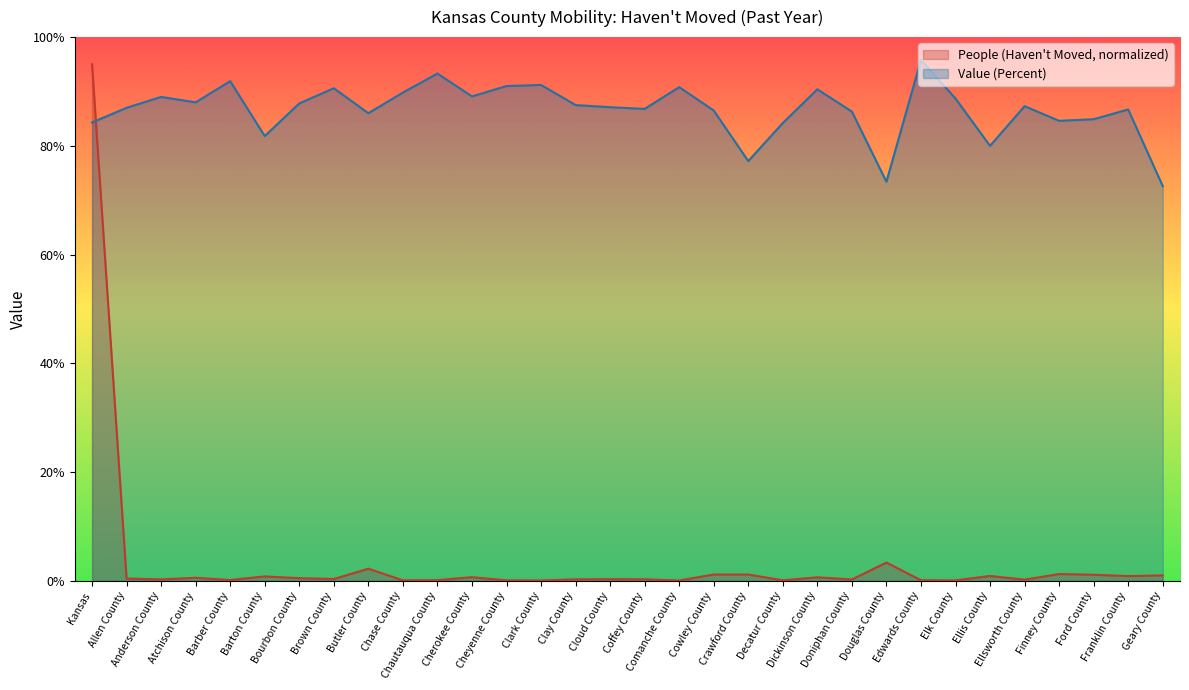

Where is People (Haven't Moved) nearest to the value 47?

Douglas County